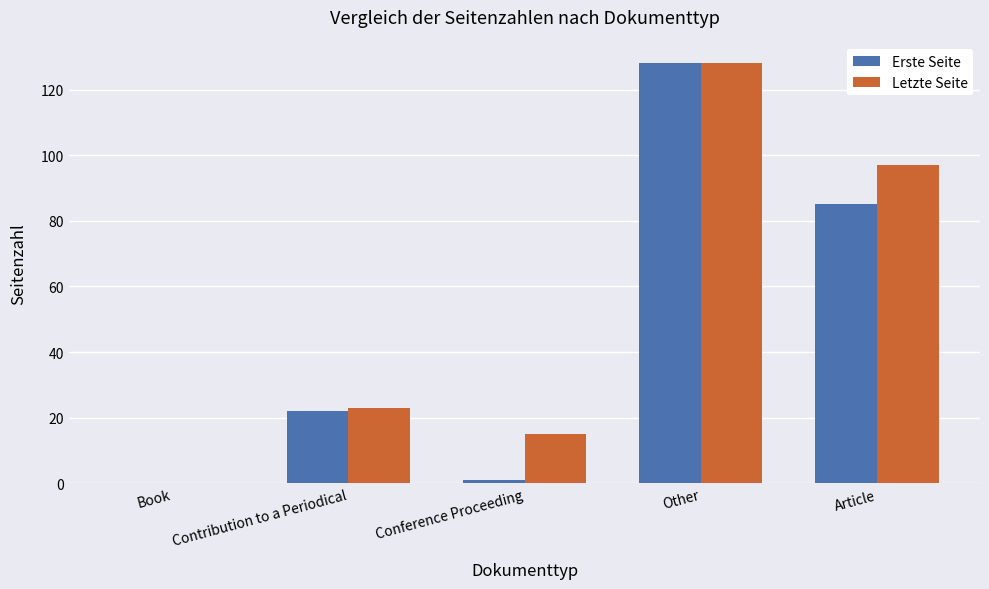

What value does the Erste Seite series have at Article?

85